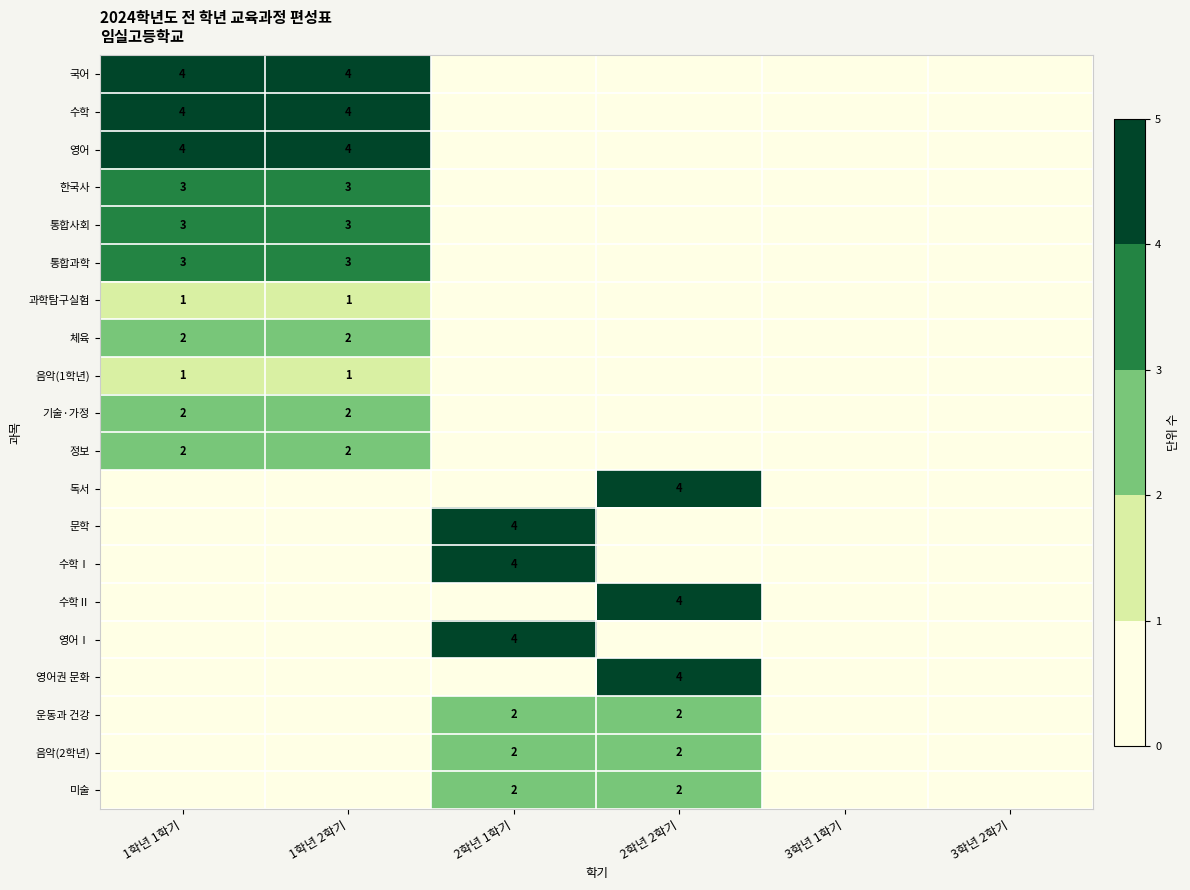

The 과학탐구실험 series shows 1 at 1학년 2학기. True or false?

True